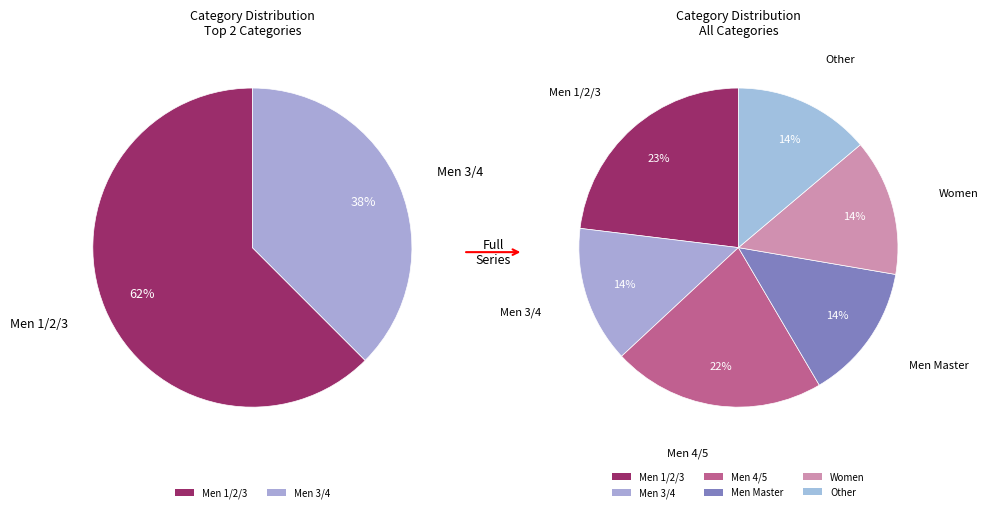

Which slice is the largest?

Men 1/2/3